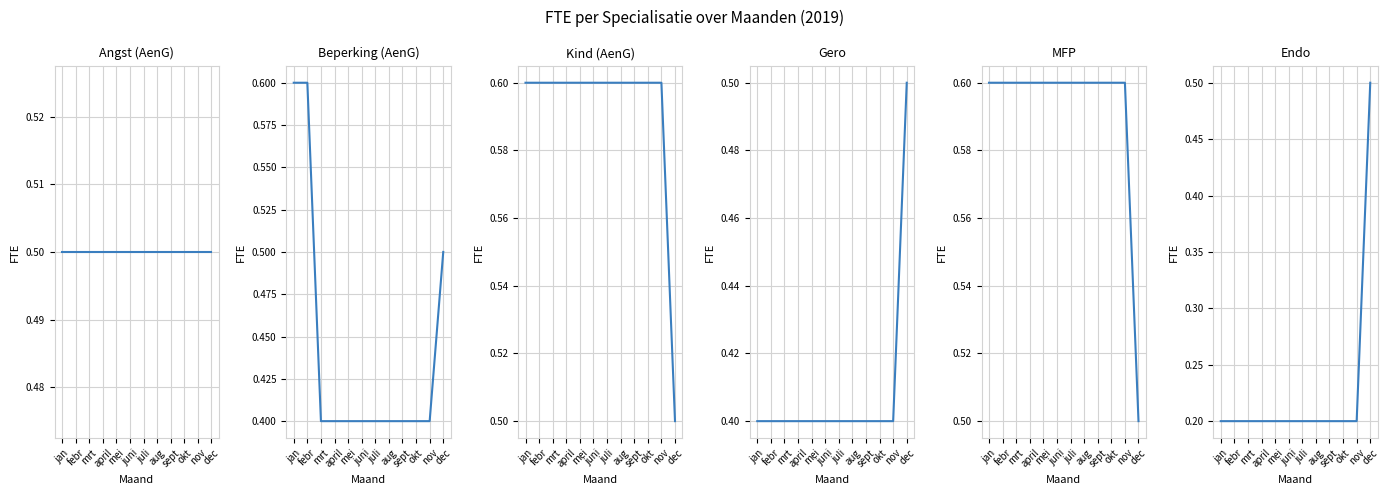

At which category is the sum across all series the highest?

dec